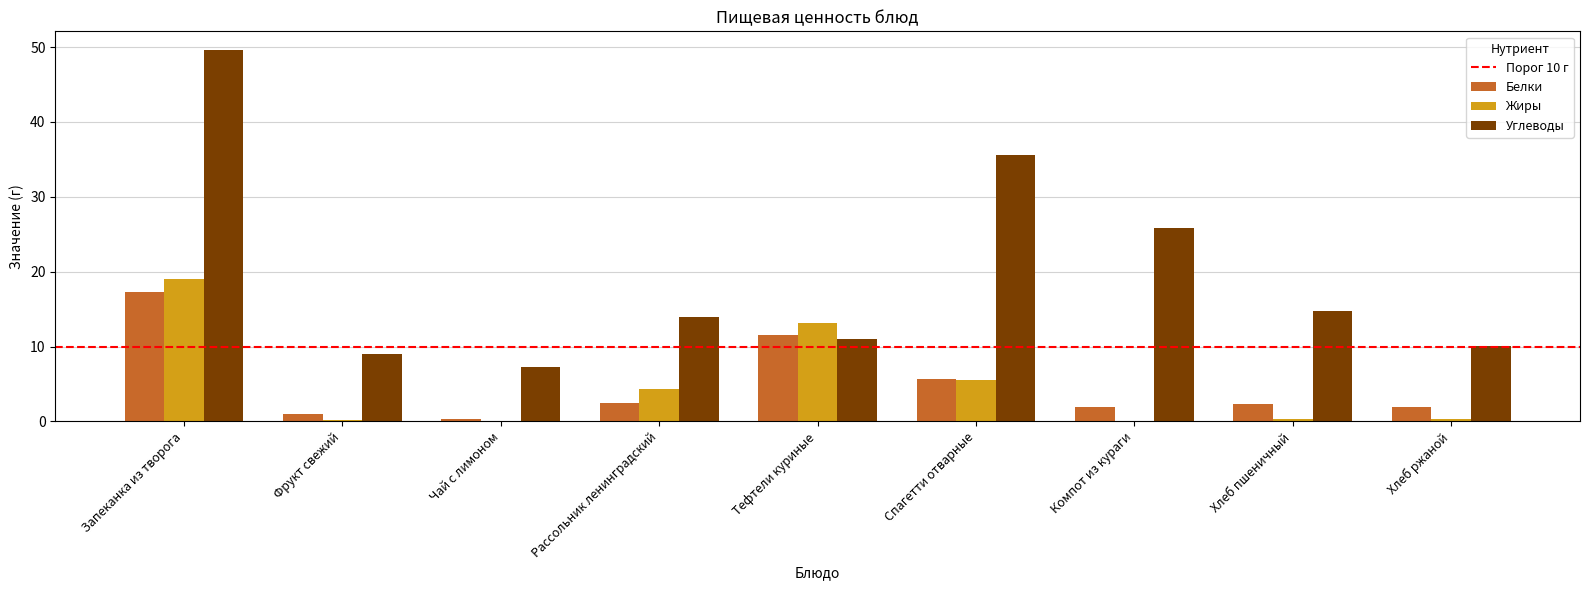

What is the maximum value shown in the chart?

49.6